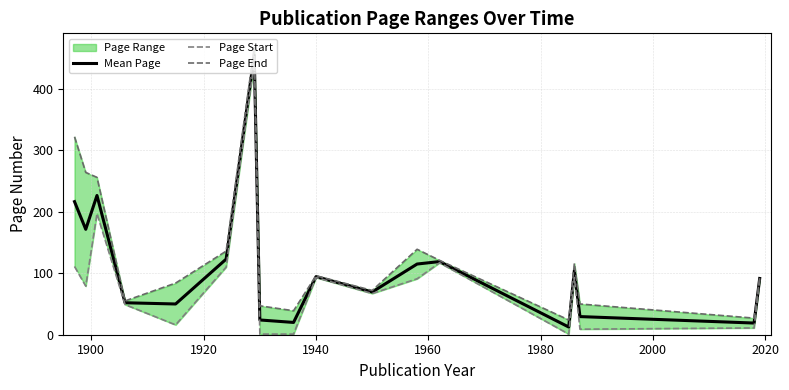

What is the minimum value for Mean Page?

12.5